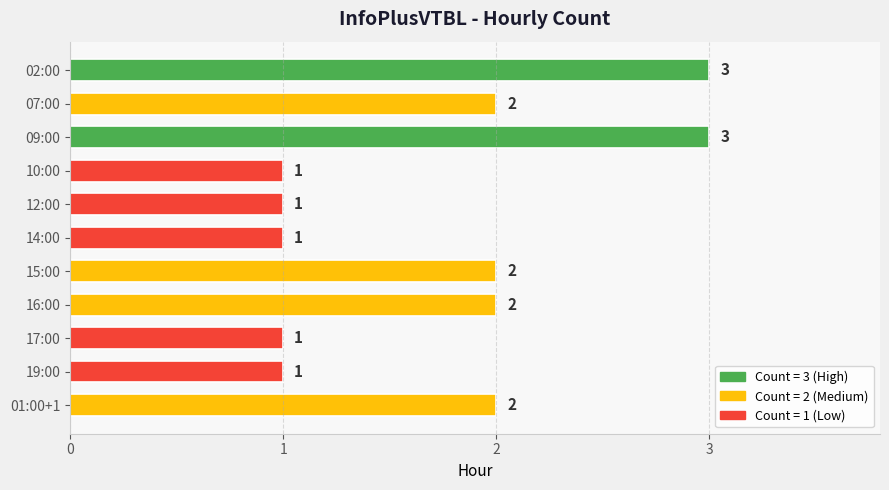

Between 01:00+1 and 10:00, which is larger?

01:00+1